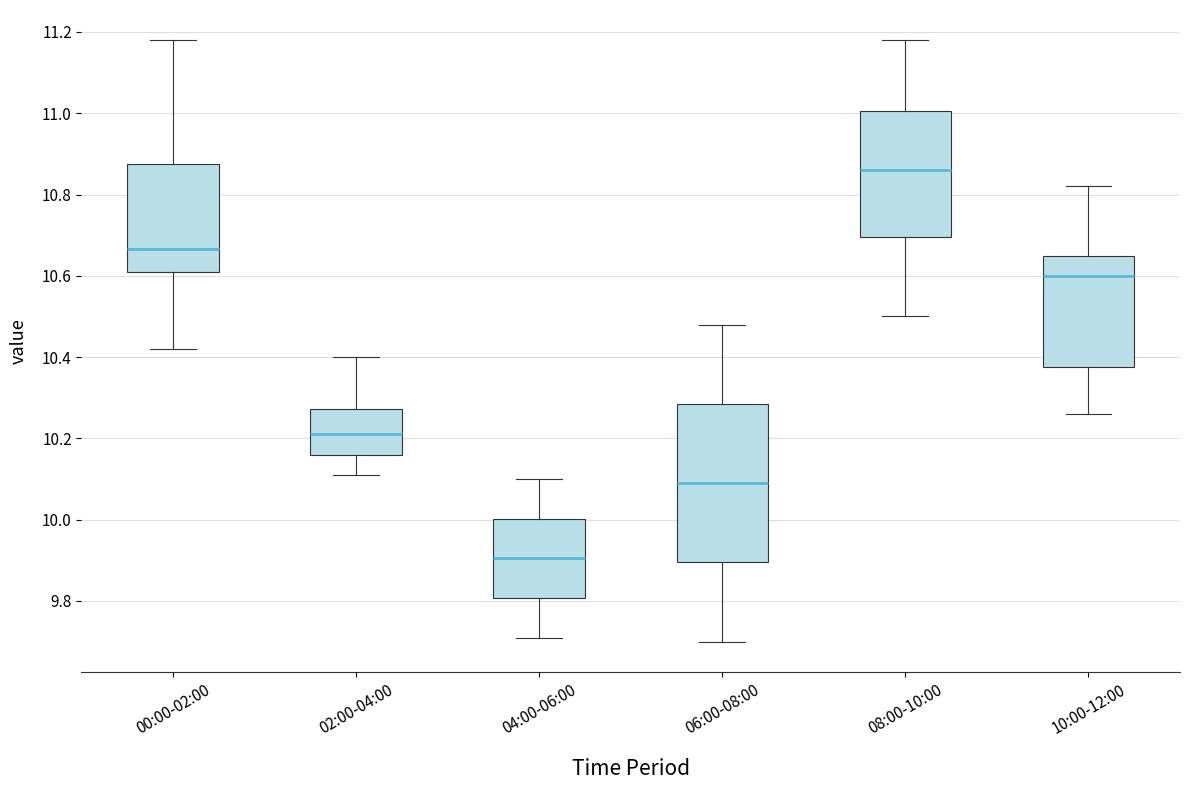

Reading left to right, read every box against the y-axis: the position of its median line, the range the box covers, and the ends of its whiskers. The values are not printed on the chart, so give them approximately, as read against the axis.

00:00-02:00: median 10.66, box 10.62 to 10.88, whiskers 10.42 to 11.18
02:00-04:00: median 10.22, box 10.16 to 10.28, whiskers 10.12 to 10.40
04:00-06:00: median 9.90, box 9.80 to 10.00, whiskers 9.72 to 10.10
06:00-08:00: median 10.10, box 9.90 to 10.28, whiskers 9.70 to 10.48
08:00-10:00: median 10.86, box 10.70 to 11.00, whiskers 10.50 to 11.18
10:00-12:00: median 10.60, box 10.38 to 10.66, whiskers 10.26 to 10.82